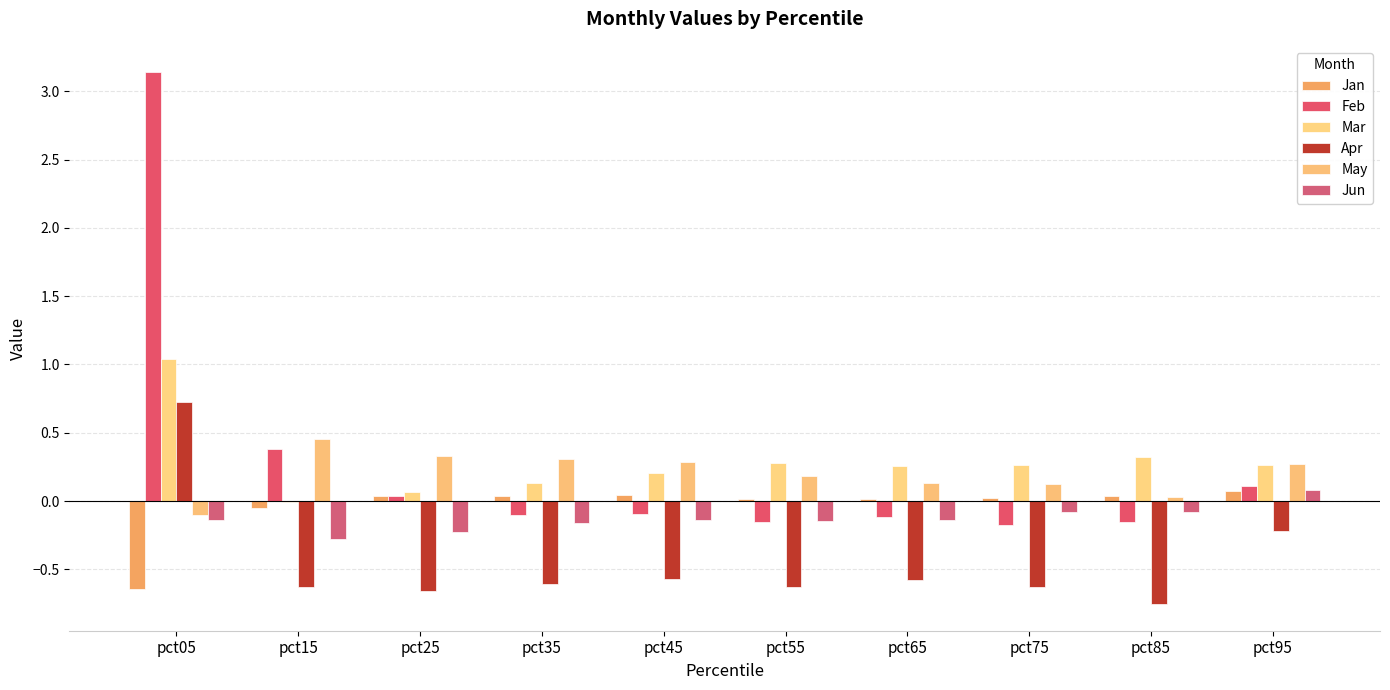

At pct25, list the series in order from smallest to largest.

Apr, Jun, Jan, Feb, Mar, May